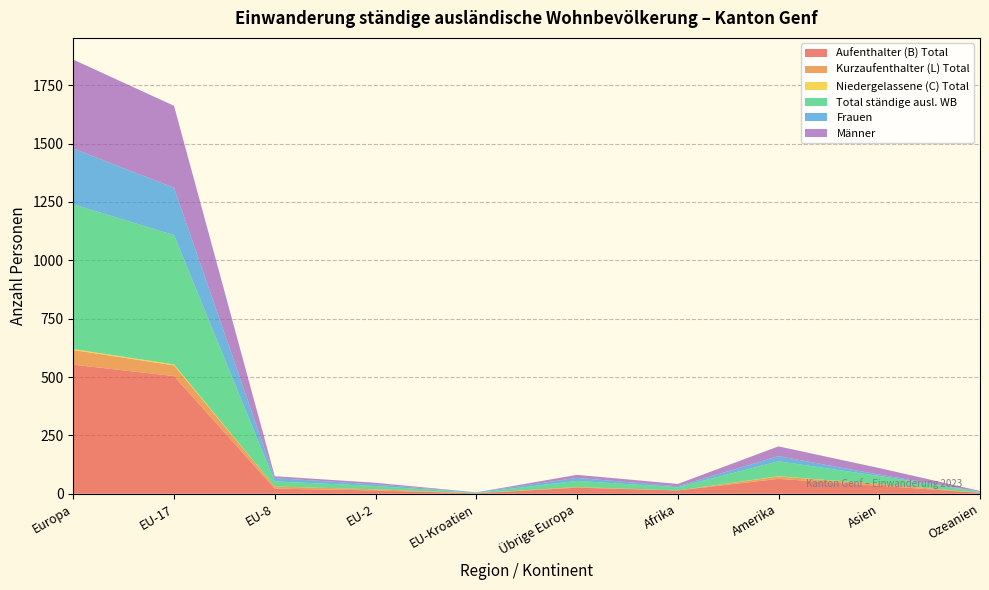

Reading left to right, extract all data points from this chart.

Aufenthalter (B) Total: Europa=553	EU-17=504	EU-8=22	EU-2=14	EU-Kroatien=2	Übrige Europa=26	Afrika=14	Amerika=64	Asien=34	Ozeanien=4
Kurzaufenthalter (L) Total: Europa=63	EU-17=46	EU-8=9	EU-2=5	EU-Kroatien=0	Übrige Europa=3	Afrika=0	Amerika=10	Asien=8	Ozeanien=0
Niedergelassene (C) Total: Europa=4	EU-17=4	EU-8=0	EU-2=0	EU-Kroatien=0	Übrige Europa=0	Afrika=0	Amerika=1	Asien=0	Ozeanien=0
Total ständige ausl. WB: Europa=620	EU-17=554	EU-8=22	EU-2=14	EU-Kroatien=2	Übrige Europa=26	Afrika=14	Amerika=64	Asien=34	Ozeanien=4
Frauen: Europa=239	EU-17=203	EU-8=14	EU-2=7	EU-Kroatien=2	Übrige Europa=13	Afrika=4	Amerika=22	Asien=6	Ozeanien=1
Männer: Europa=381	EU-17=351	EU-8=8	EU-2=7	EU-Kroatien=0	Übrige Europa=13	Afrika=10	Amerika=42	Asien=28	Ozeanien=3